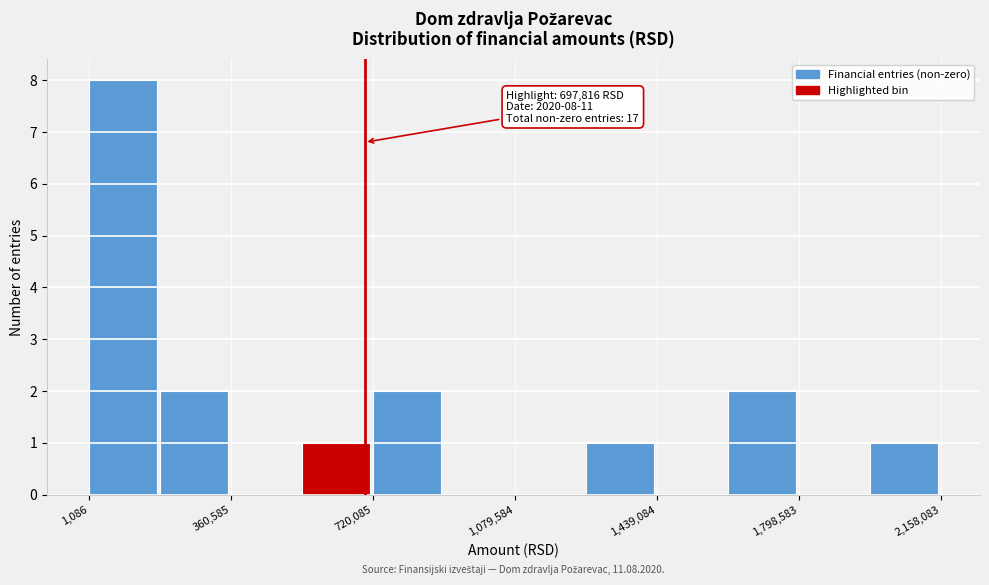

Read against the x-axis, roughly where is the centre of the tallest bar?

100000